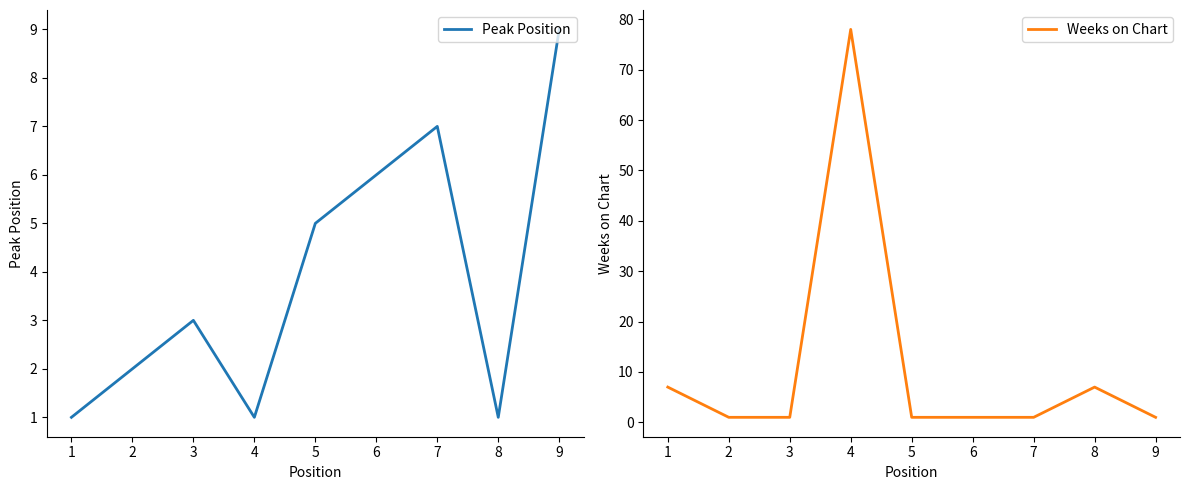

True or false: Weeks on Chart and Peak Position cross at least once.

True